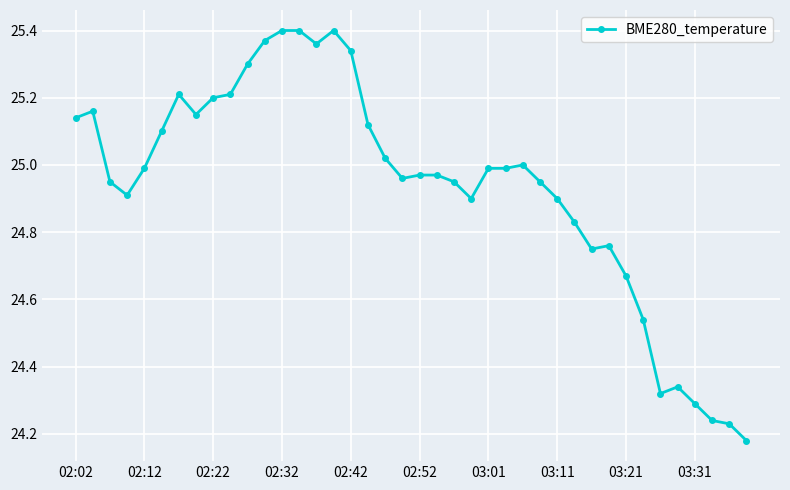

True or false: there are more than 0 points higher than both neighbors.

True